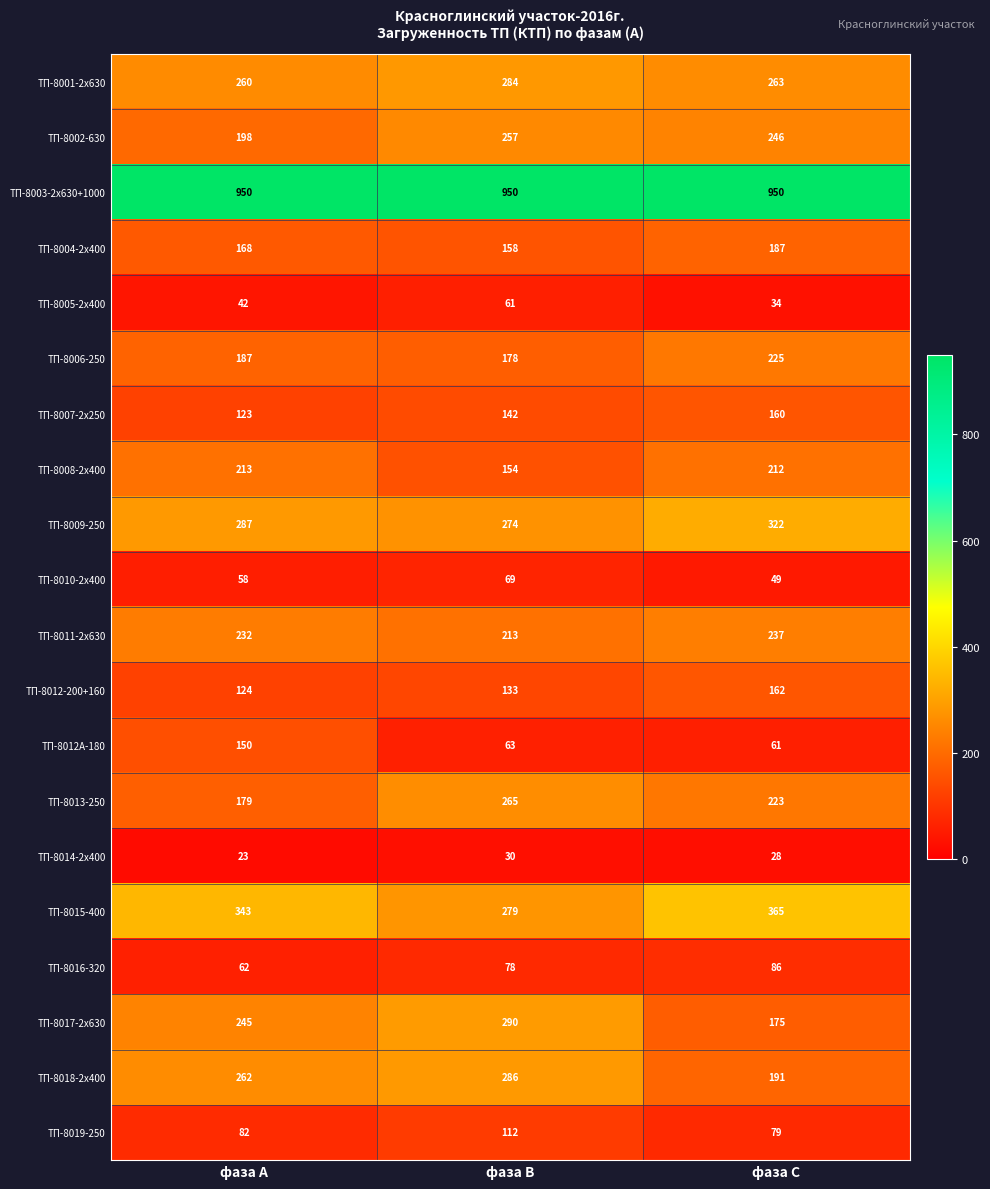

What is the difference between the ТП-8016-320 values at фаза В and фаза А?

16